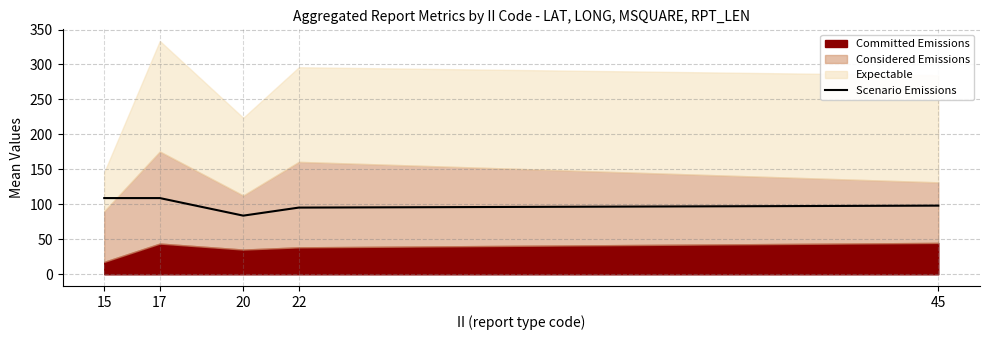

What is the sum of the values at 20 and 15?

192.9